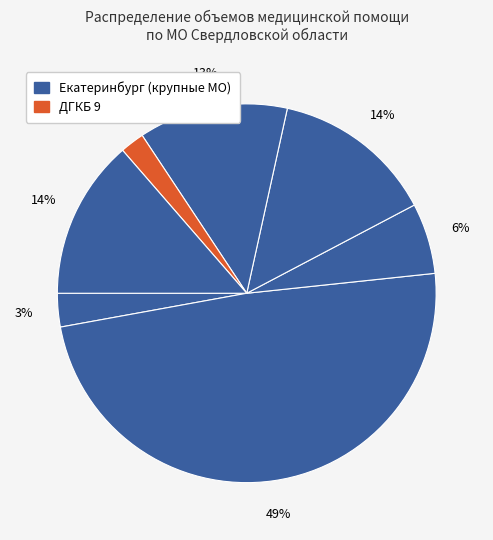

Count the number of slices in the pie.

7